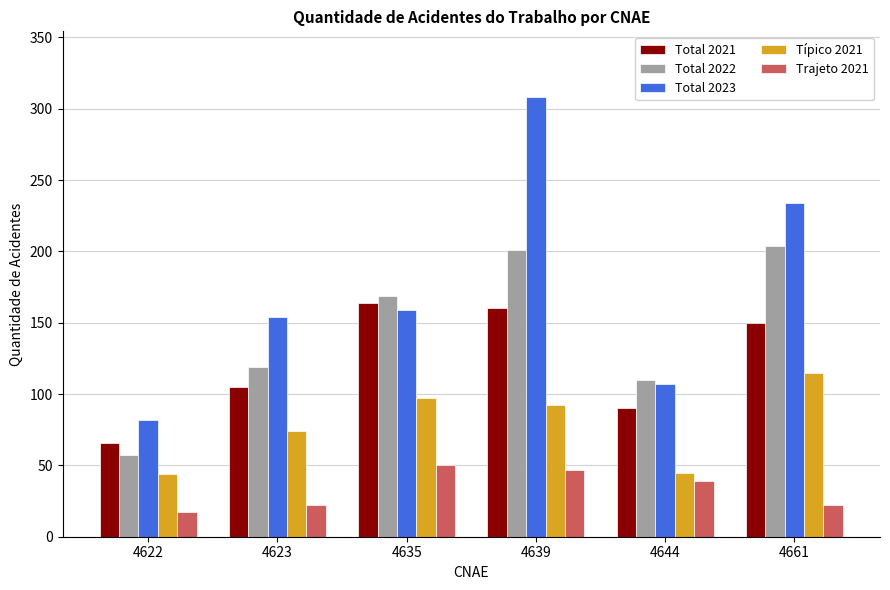

The Total 2023 series shows 107 at 4644. True or false?

True